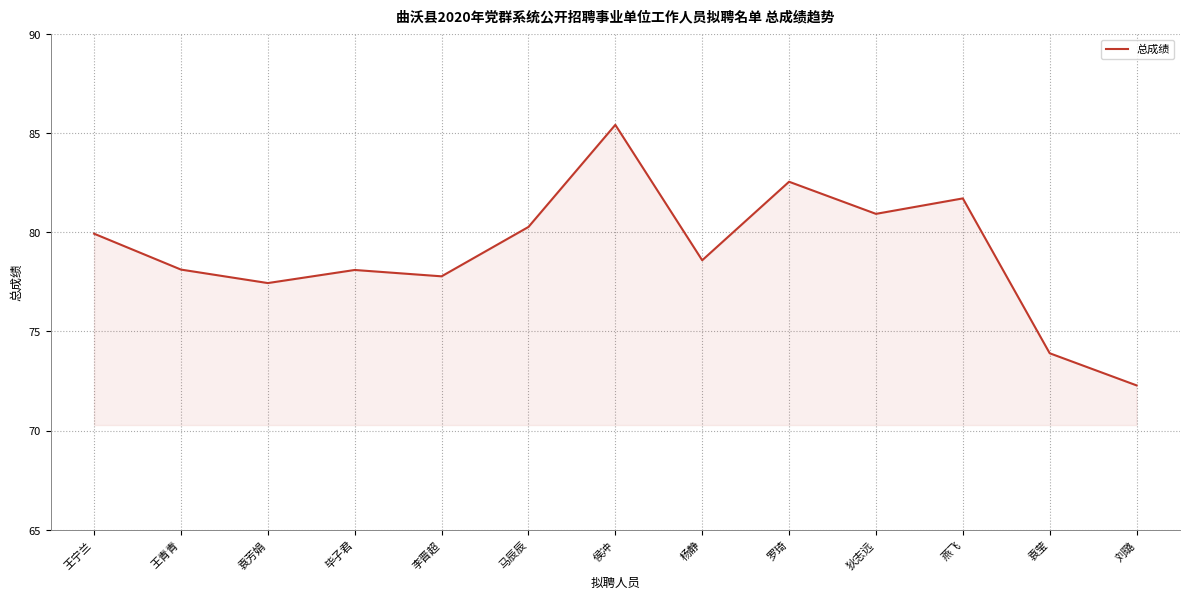

What is the maximum value shown in the chart?

85.4